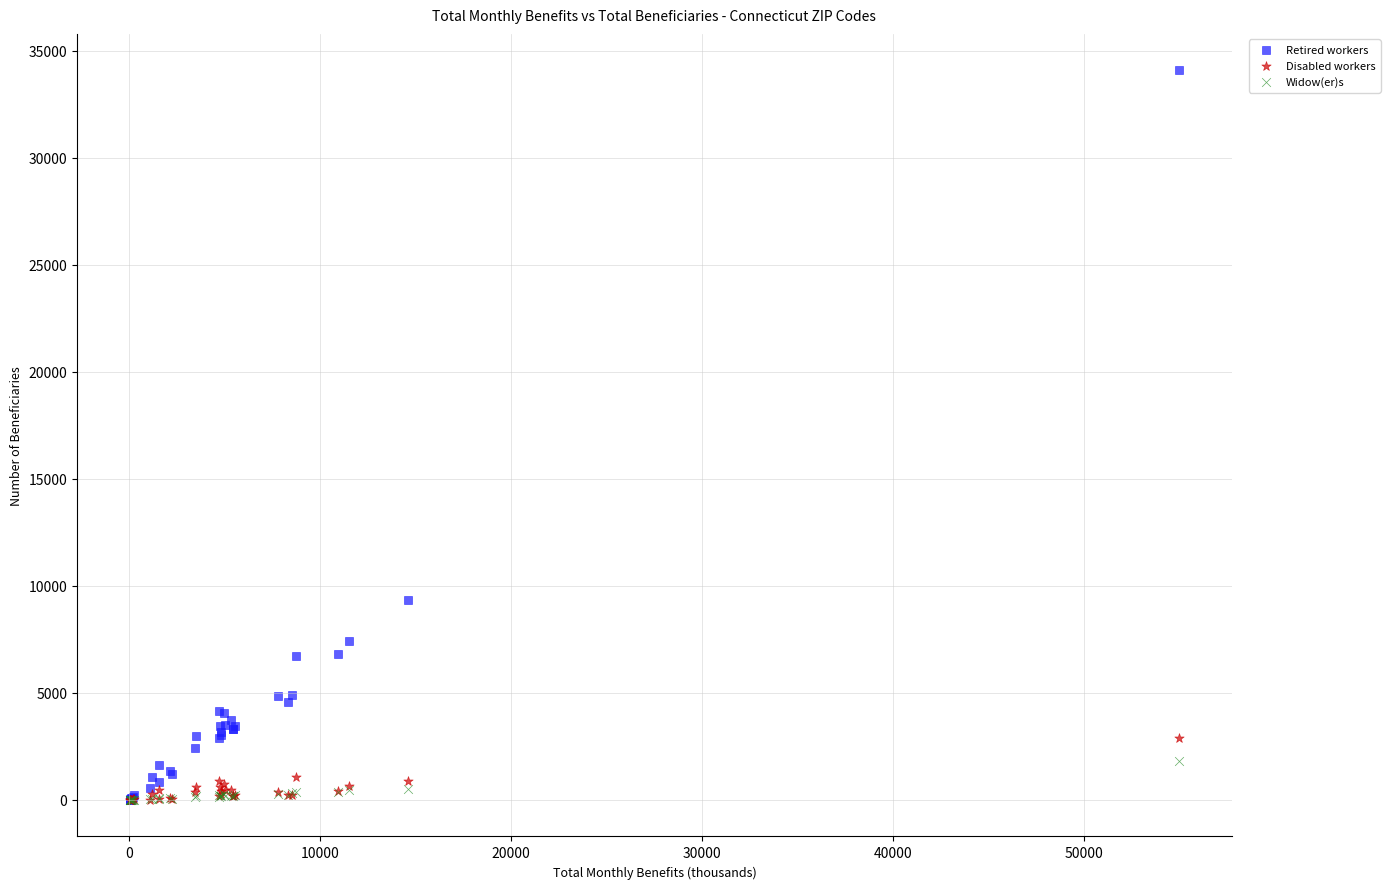

In the Retired workers series, what Y value is closest to 17055?

9325